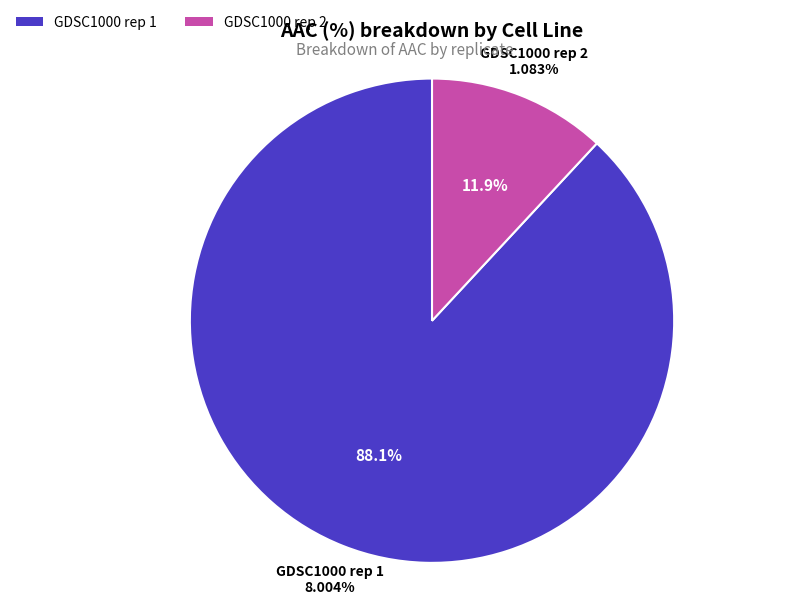

Is the sum of GDSC1000 rep 1 and GDSC1000 rep 2 greater than half?

Yes